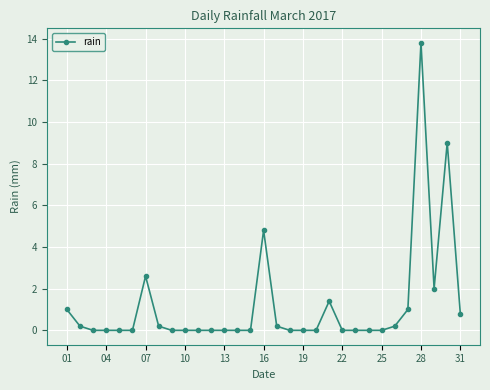

What is the sum of all values?

37.2